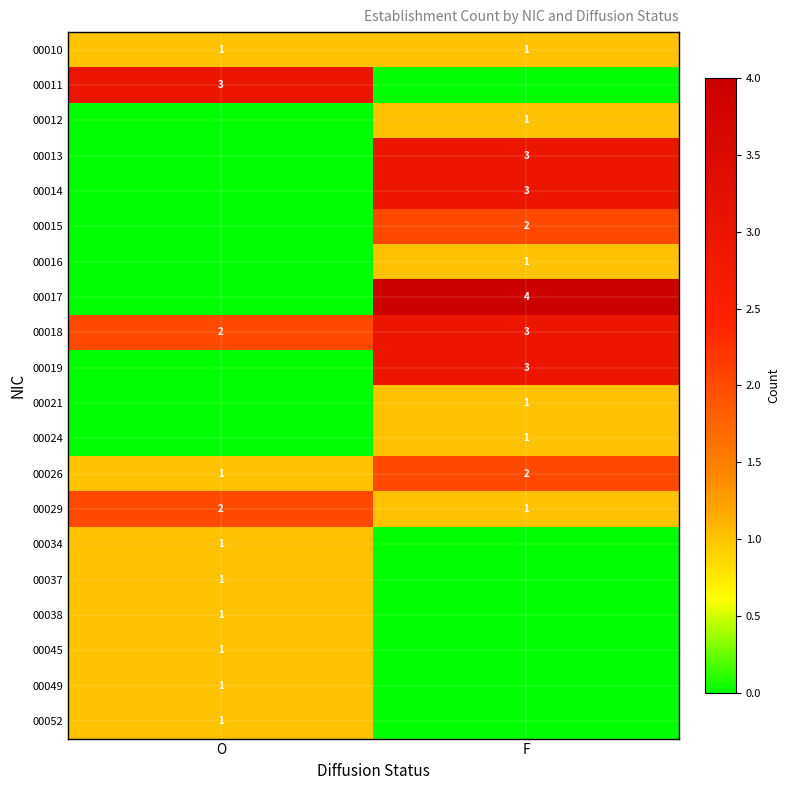

Rank the categories by 00029 value from highest to lowest.

O, F